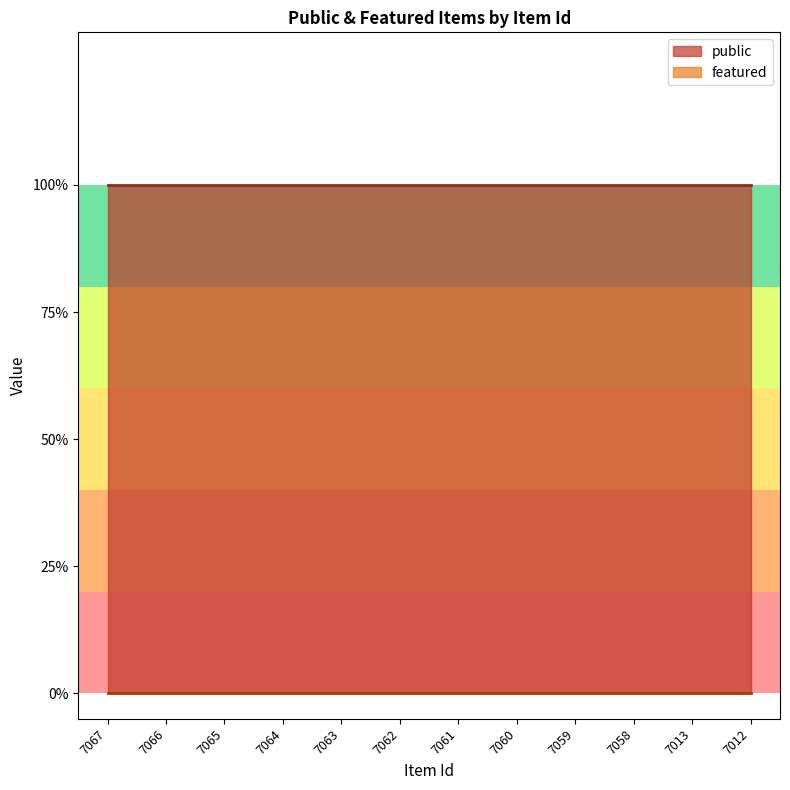

Is it true that public equals 1 at 7066?

False